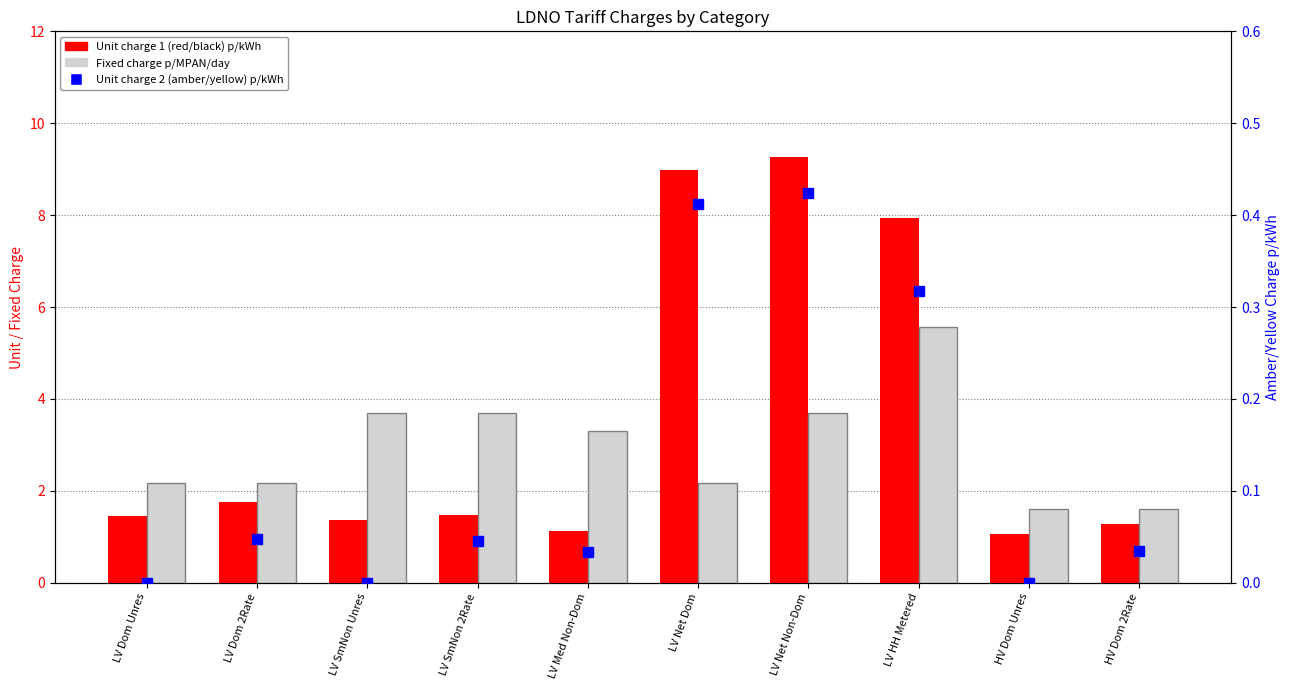

Does the chart contain any negative values?

No